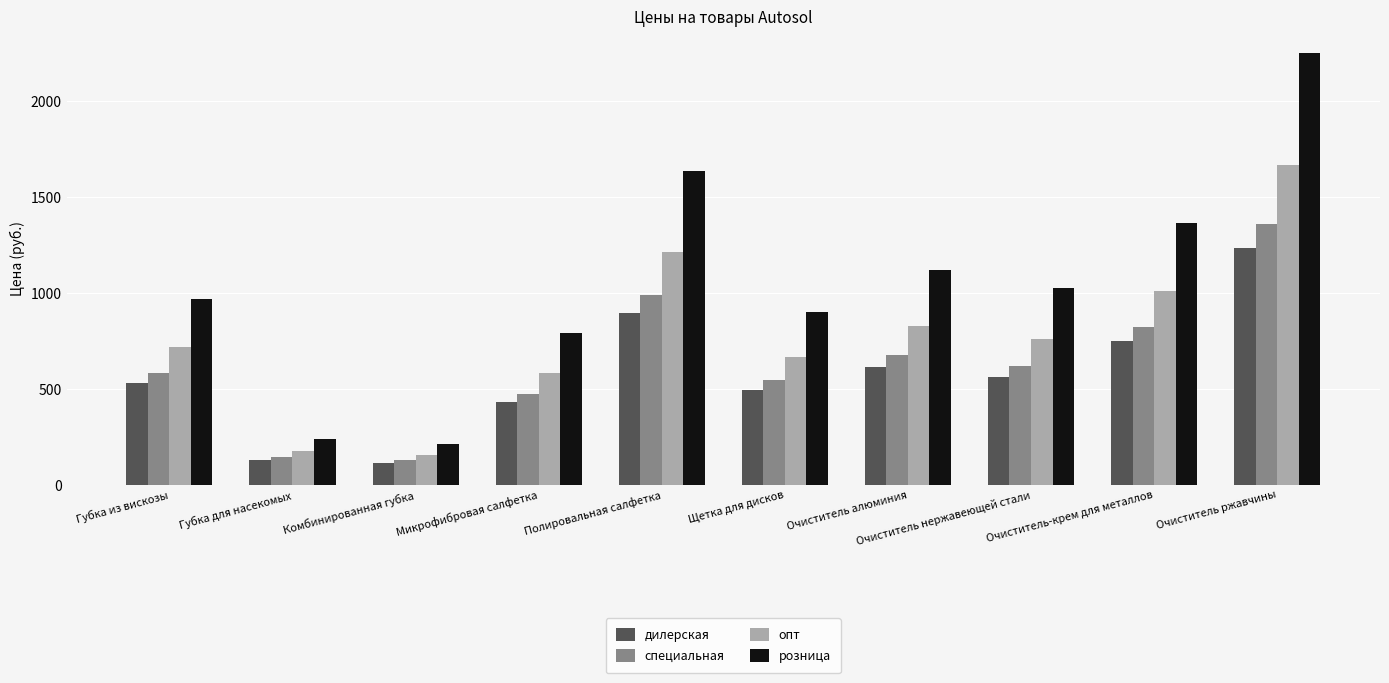

Reading left to right, list all the values displayed in this chart.

дилерская: Губка из вискозы=533	Губка для насекомых=131	Комбинированная губка=116	Микрофибровая салфетка=433	Полировальная салфетка=899	Щетка для дисков=495	Очиститель алюминия=615	Очиститель нержавеющей стали=564	Очиститель-крем для металлов=749	Очиститель ржавчины=1236
специальная: Губка из вискозы=586	Губка для насекомых=144	Комбинированная губка=128	Микрофибровая салфетка=476	Полировальная салфетка=989	Щетка для дисков=545	Очиститель алюминия=677	Очиститель нержавеющей стали=620	Очиститель-крем для металлов=824	Очиститель ржавчины=1360
опт: Губка из вискозы=720	Губка для насекомых=177	Комбинированная губка=157	Микрофибровая салфетка=585	Полировальная салфетка=1214	Щетка для дисков=668	Очиститель алюминия=830	Очиститель нержавеющей стали=761	Очиститель-крем для металлов=1011	Очиститель ржавчины=1669
розница: Губка из вискозы=972	Губка для насекомых=239	Комбинированная губка=212	Микрофибровая салфетка=790	Полировальная салфетка=1639	Щетка для дисков=902	Очиститель алюминия=1121	Очиститель нержавеющей стали=1027	Очиститель-крем для металлов=1365	Очиститель ржавчины=2253